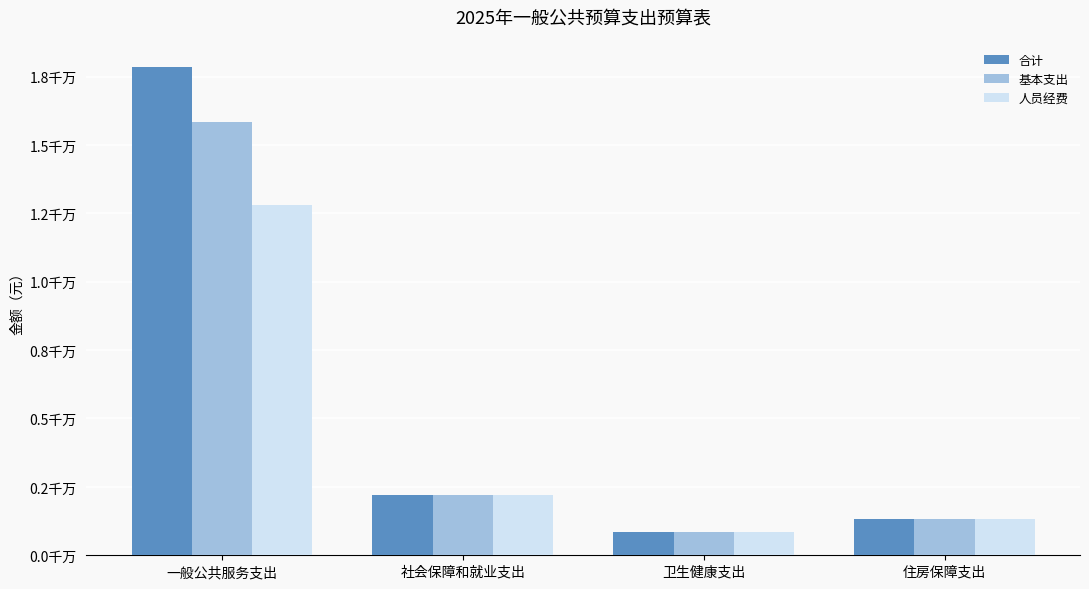

At which category is the sum across all series the highest?

一般公共服务支出